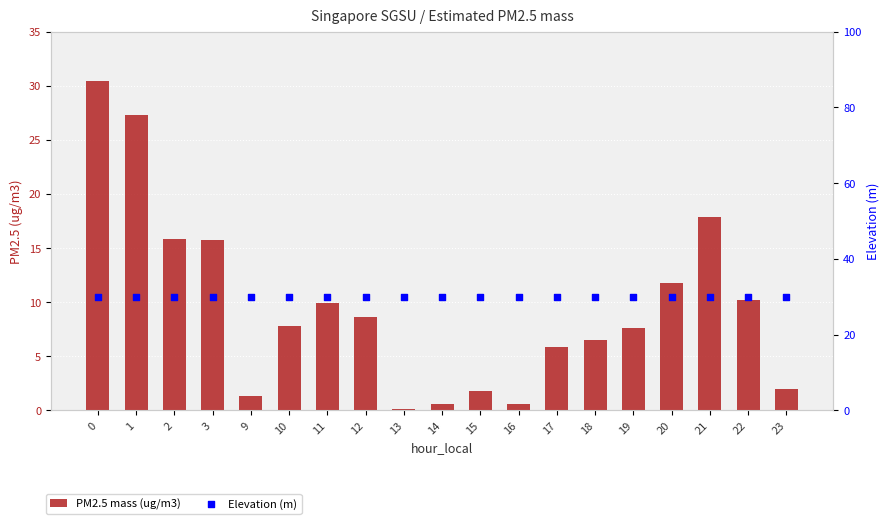

Is the value of Elevation (m) at 13 greater than the value of PM2.5 mass (ug/m3) at 20?

Yes